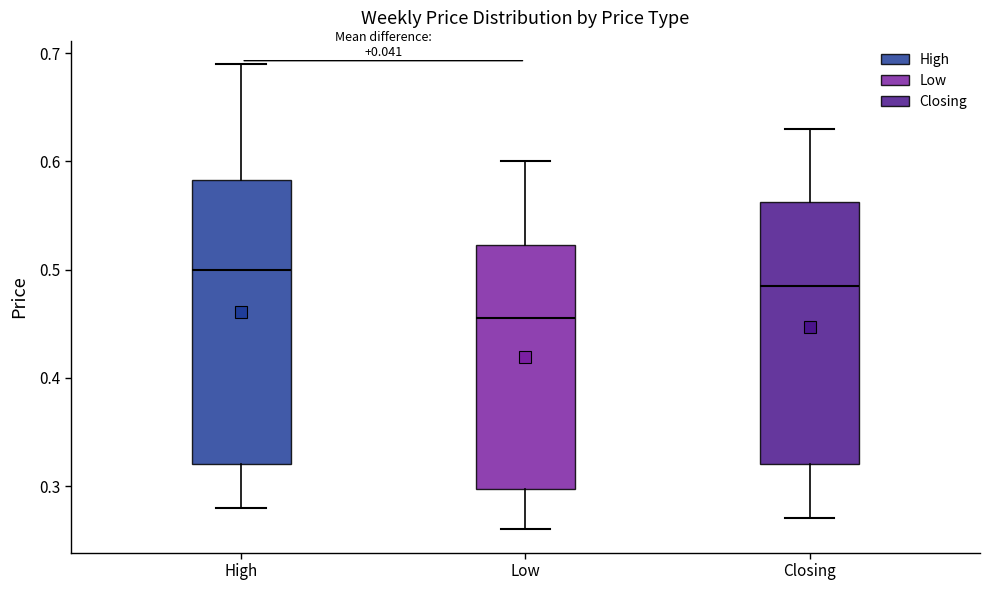

Reading left to right, transcribe this box plot: for each box, give where its median line is, the range the box spans, and where its two whiskers end, as read against the y-axis. The values are not printed on the chart, so give them approximately, as read against the axis.

High: median 0.50, box 0.32 to 0.58, whiskers 0.28 to 0.69
Low: median 0.46, box 0.30 to 0.52, whiskers 0.26 to 0.60
Closing: median 0.49, box 0.32 to 0.56, whiskers 0.27 to 0.63